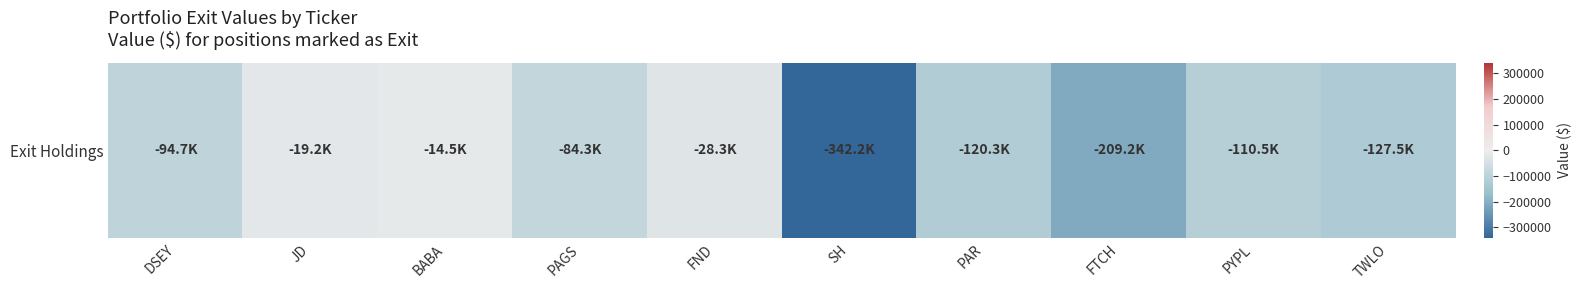

What is the change in value from DSEY to PAGS?

+10422